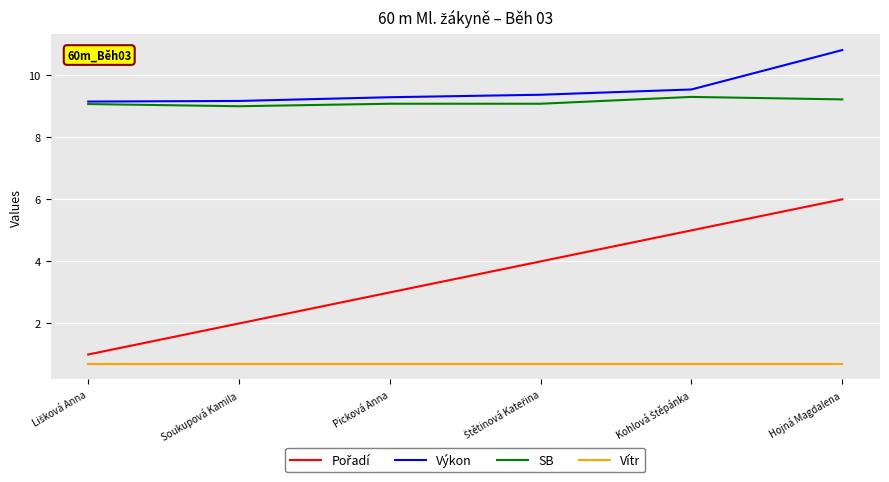

What is the total value across all series at Soukupová Kamila?

20.9